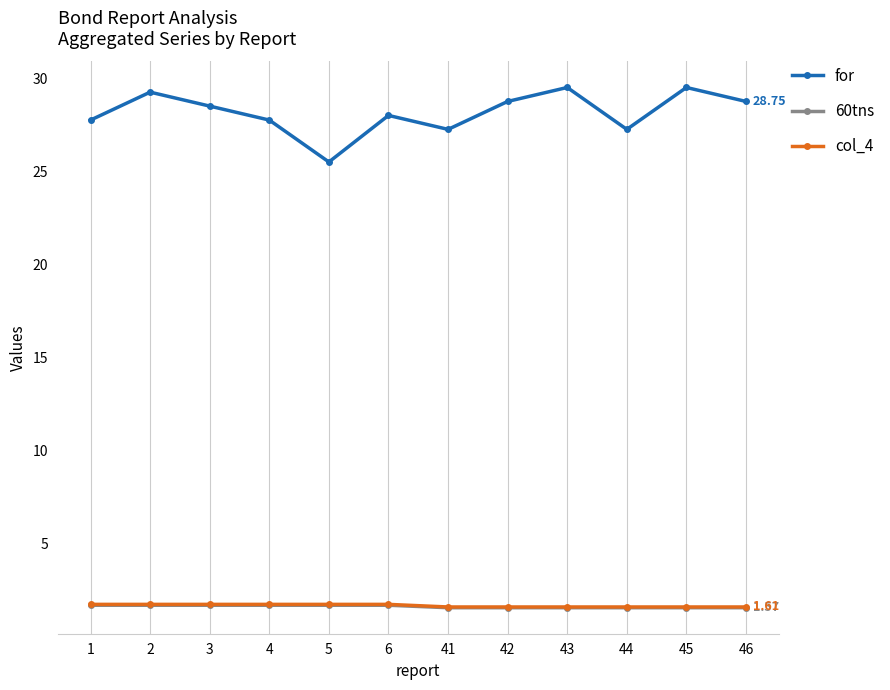

Is the value of 60tns at 2 greater than the value of for at 41?

No